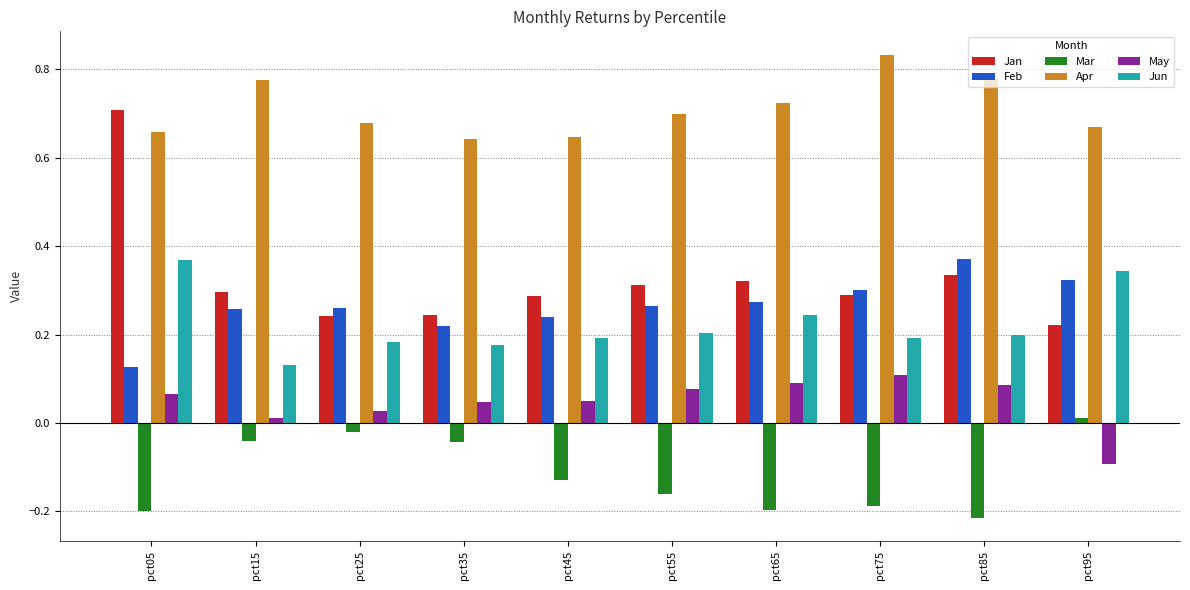

Are the bars grouped side by side (vs. stacked)?

Yes